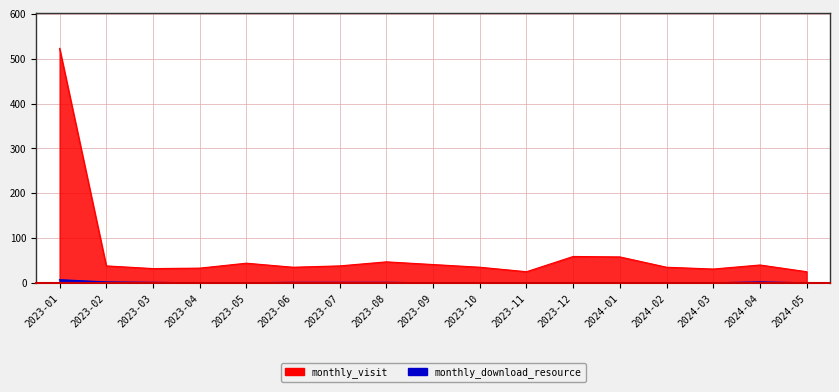

Between 2023-10 and 2023-04, which is larger?

2023-10